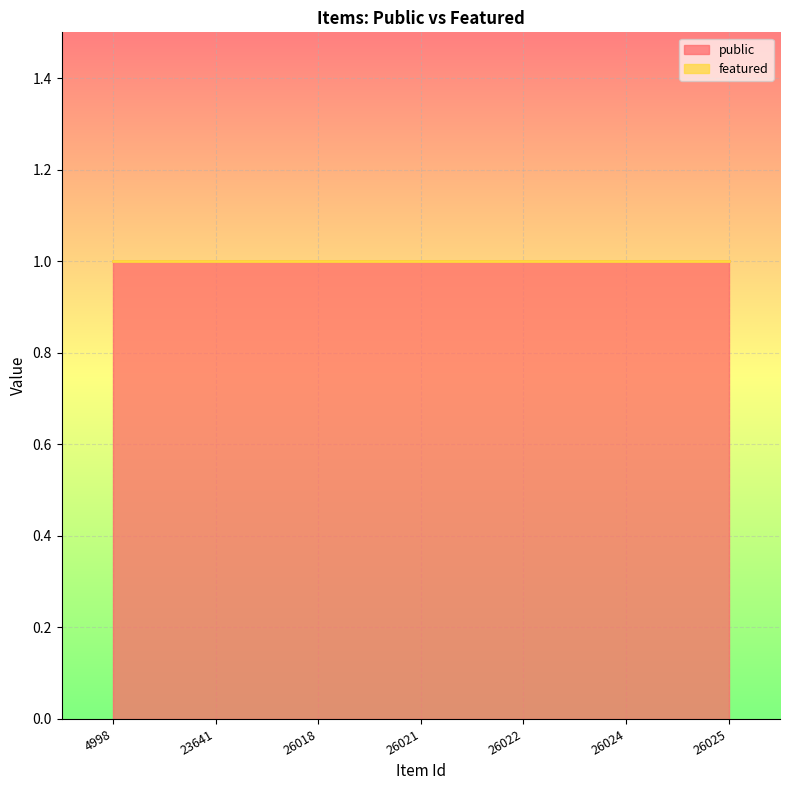

Which series changed the most between 23641 and 26024?

public